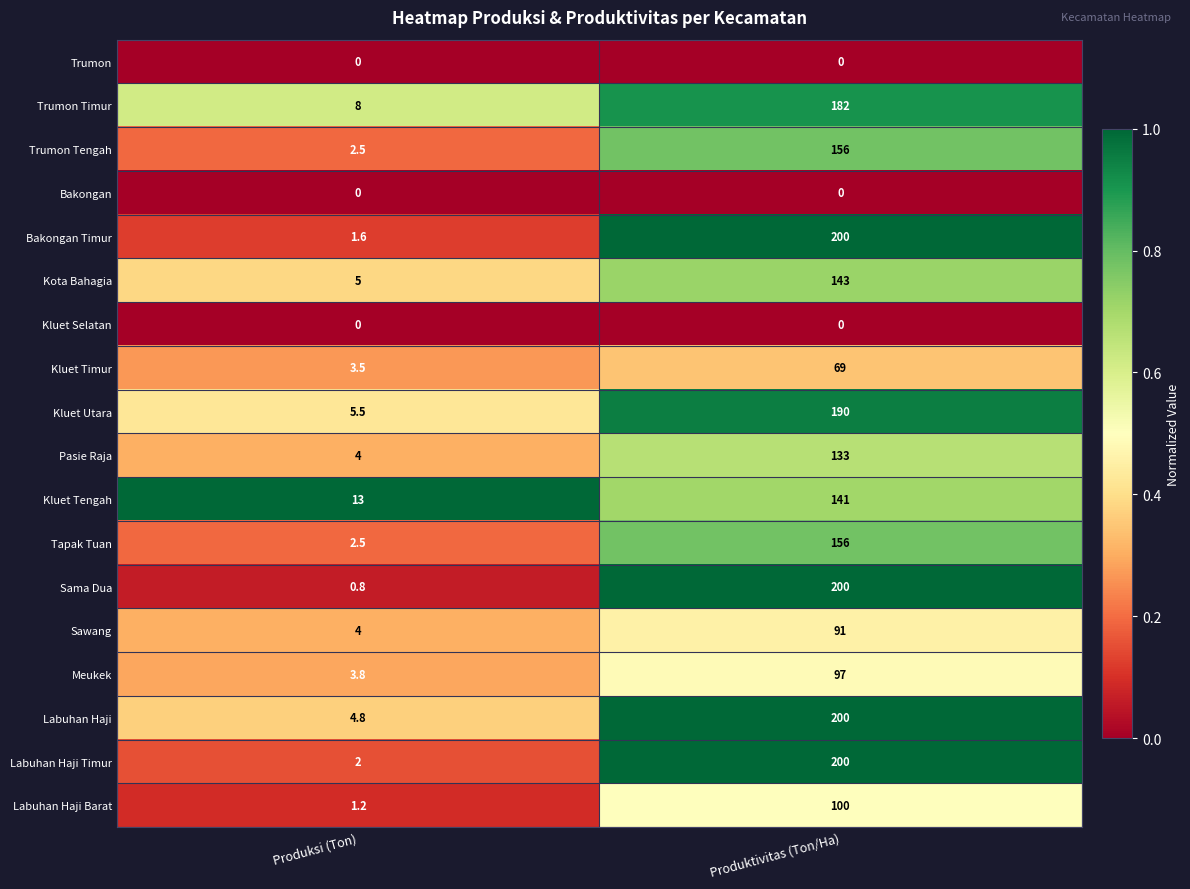

Rank the categories by Labuhan Haji value from lowest to highest.

Produksi (Ton), Produktivitas (Ton/Ha)